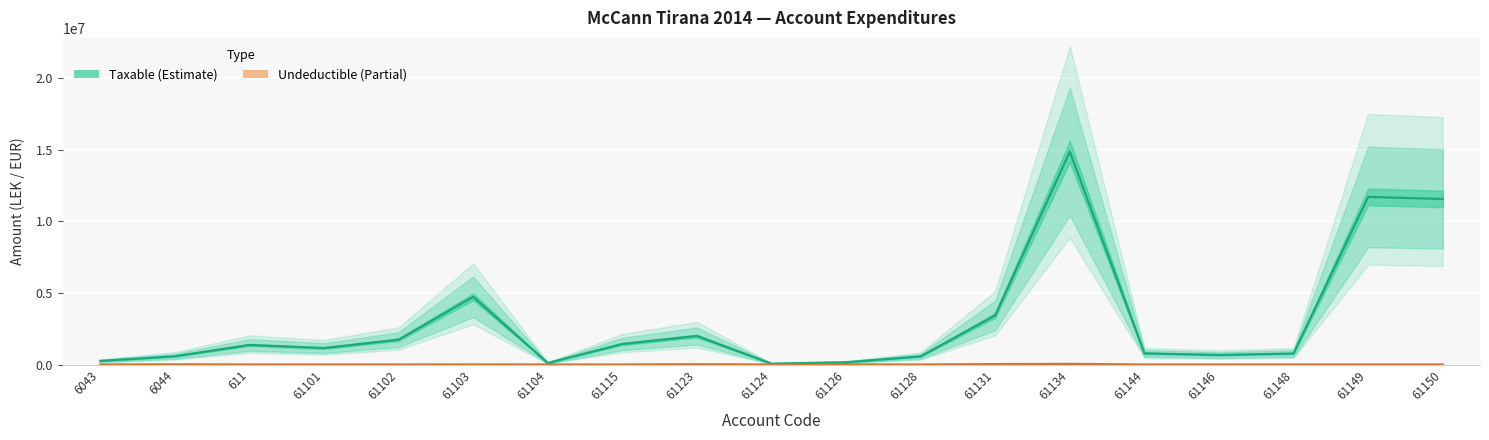

Rank the series by their average value, from highest to lowest.

Taxable, Undeductible